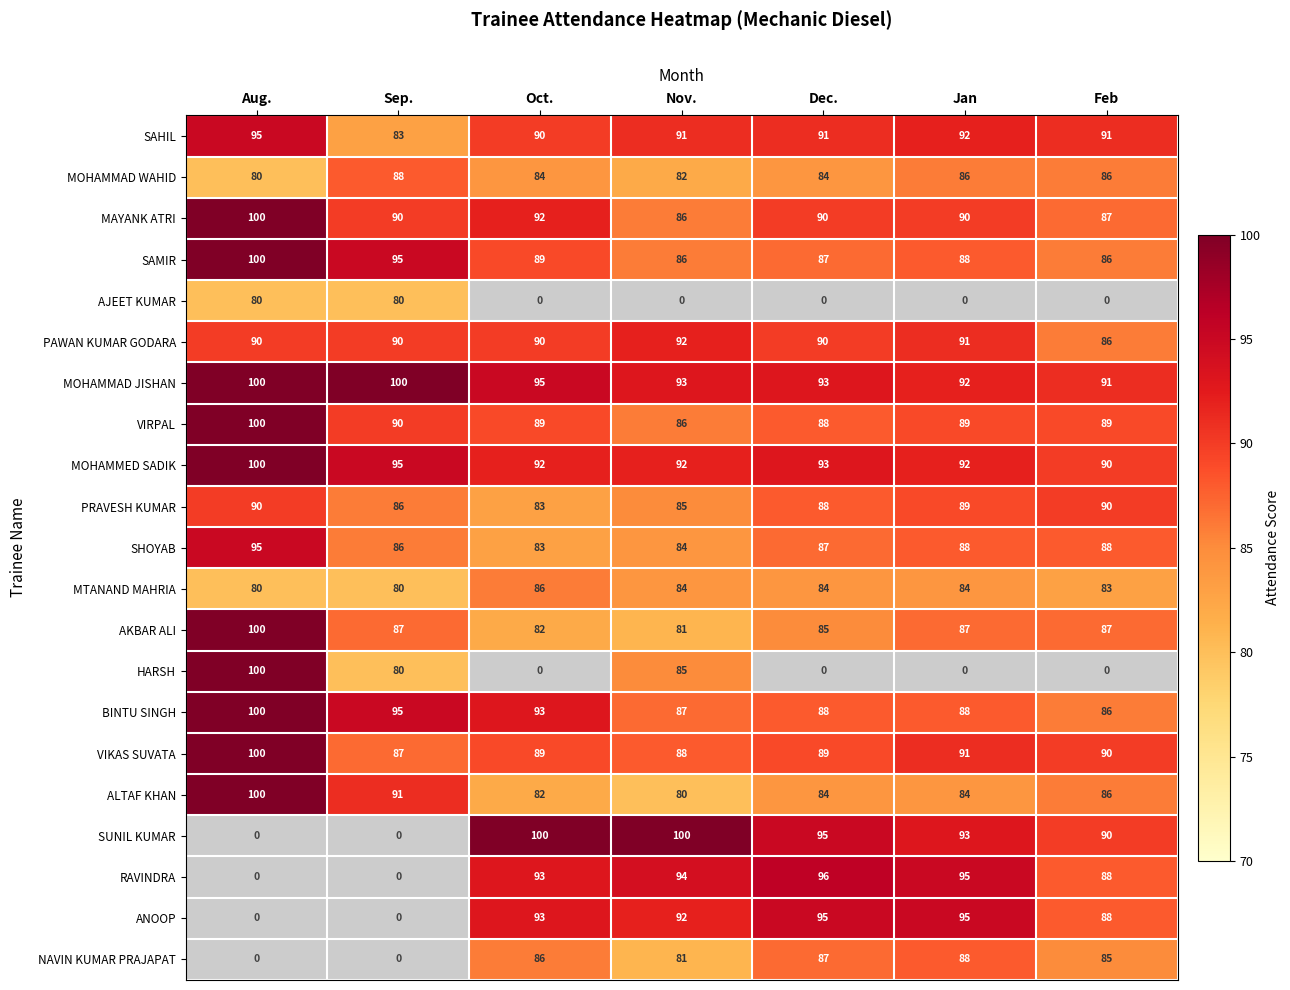

Which series has the widest spread of values?

HARSH